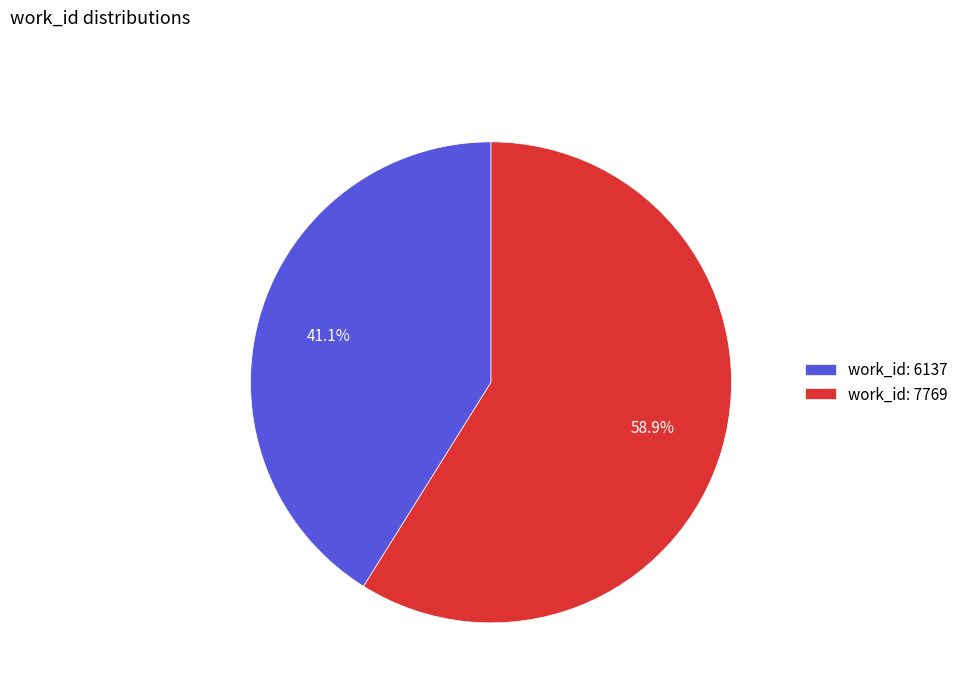

What is the smallest slice in the pie chart?

work_id: 6137